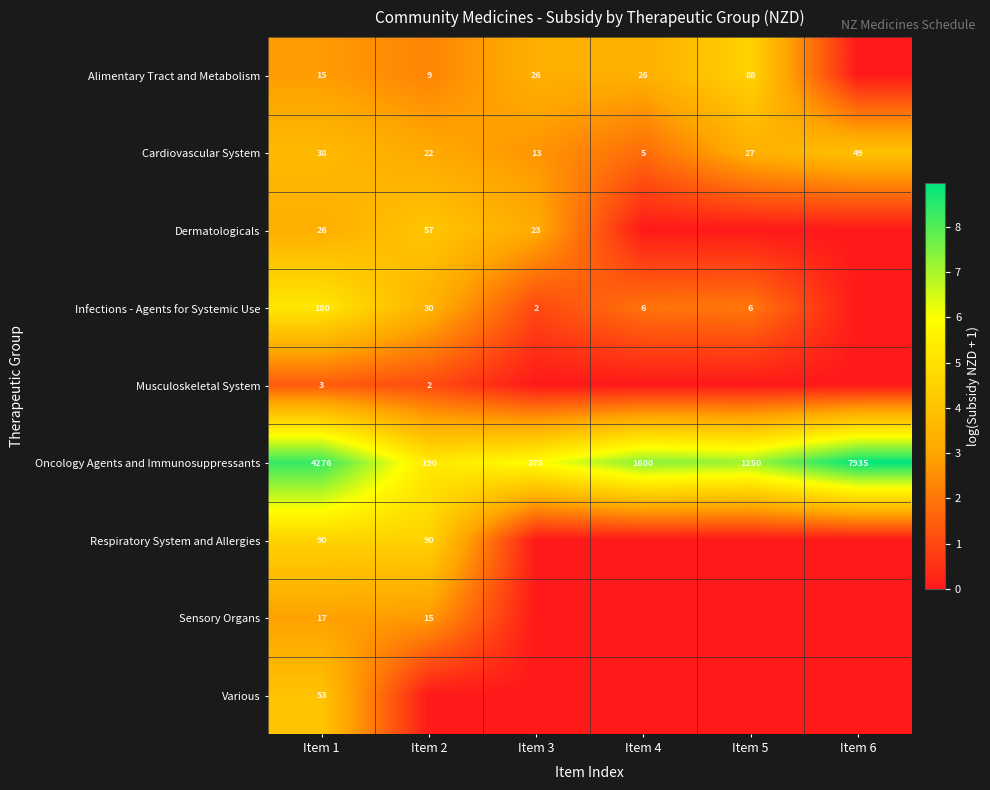

The value of Cardiovascular System at Item 3 is 21. True or false?

False